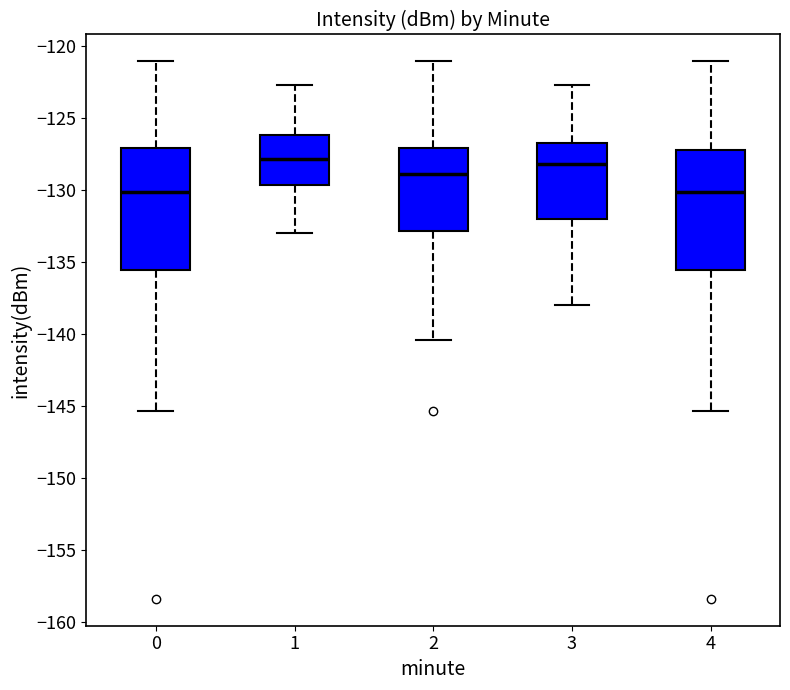

Where is the upper edge of the box at x = 1 on the y-axis? The values are not printed on the chart, so give them approximately, as read against the axis.

-126.0